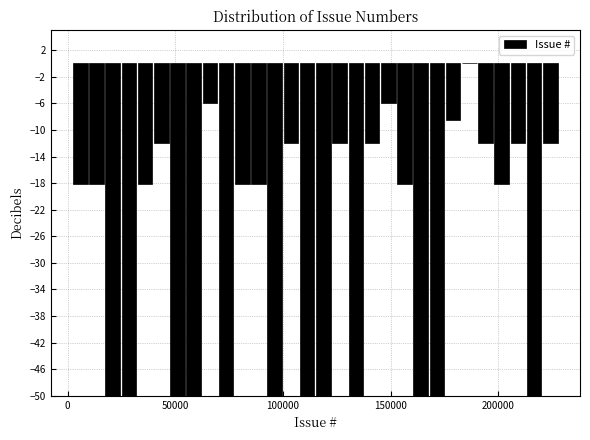

Read against the x-axis, roughly where is the centre of the tallest bar?

185000